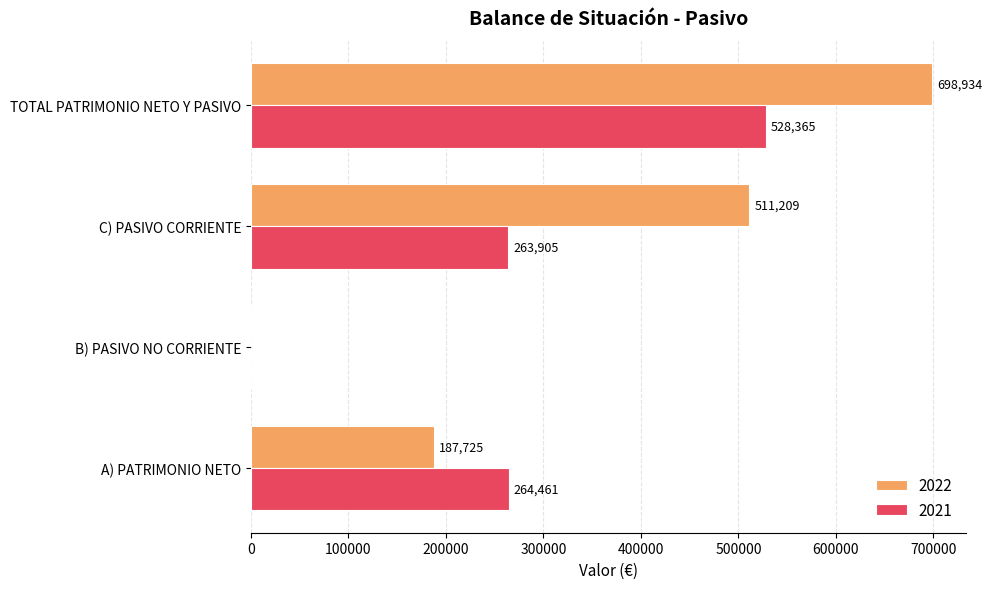

Which series has the largest total across all categories?

2022